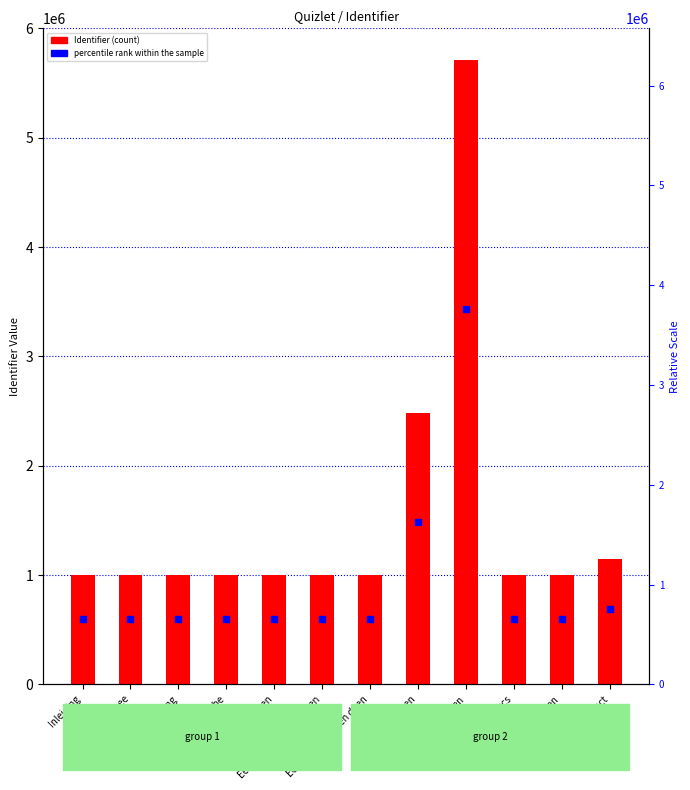

Which series has the widest spread of Y values?

Identifier